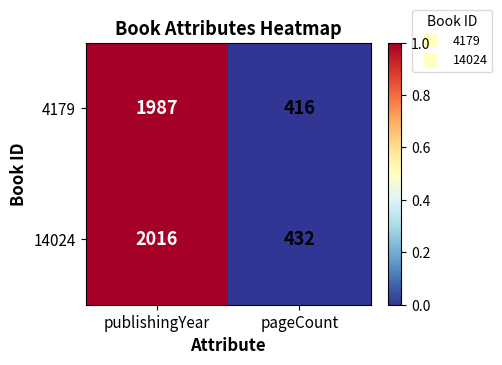

Which series has the largest total across all categories?

14024